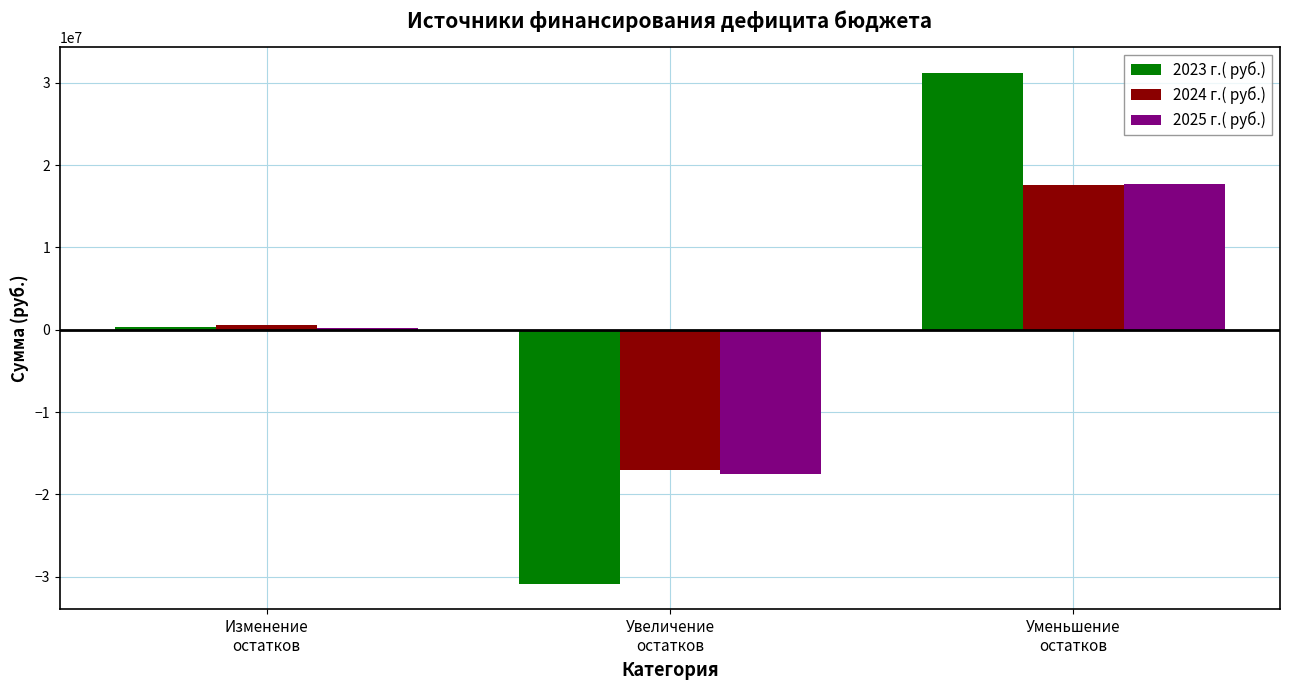

What is the lowest value of the 2025 г.( руб.) series?

-17482310.0